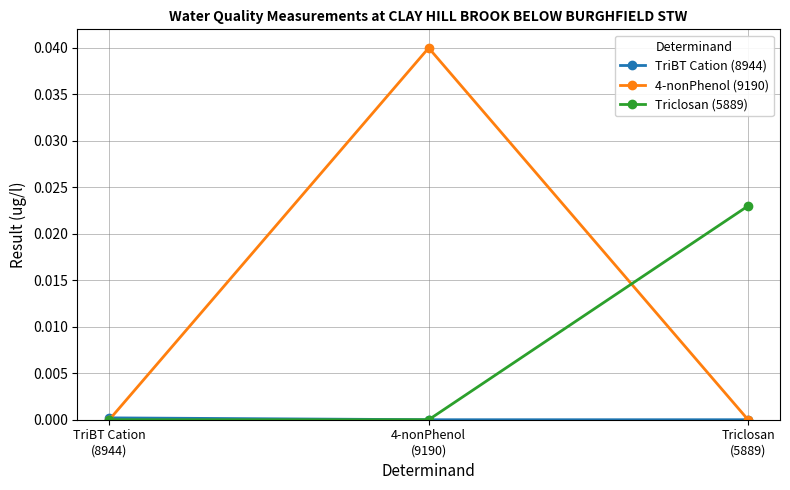

Which series has the widest spread of values?

4-nonPhenol (9190)